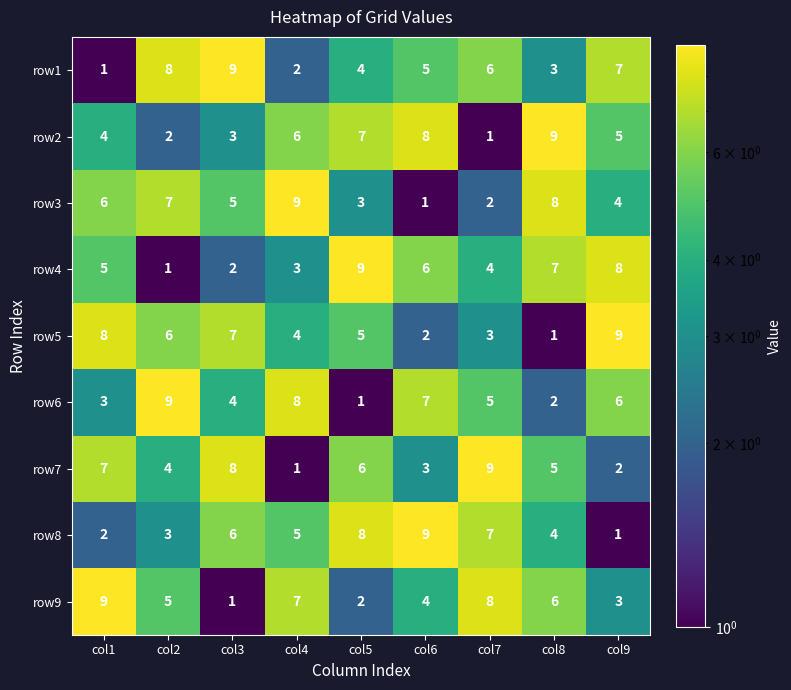

The row9 series shows 0 at col3. True or false?

False